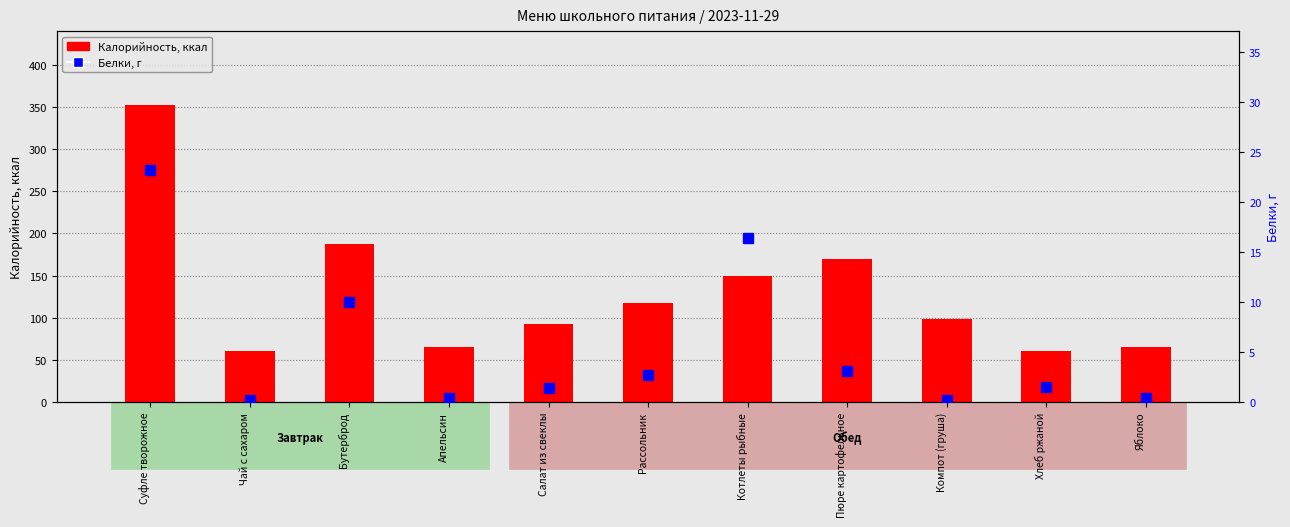

Reading right to left, extract all data points from this chart.

0.4	1.5	0.2	3.1	16.4	2.7	1.4	0.4	10.1	0.2	23.2